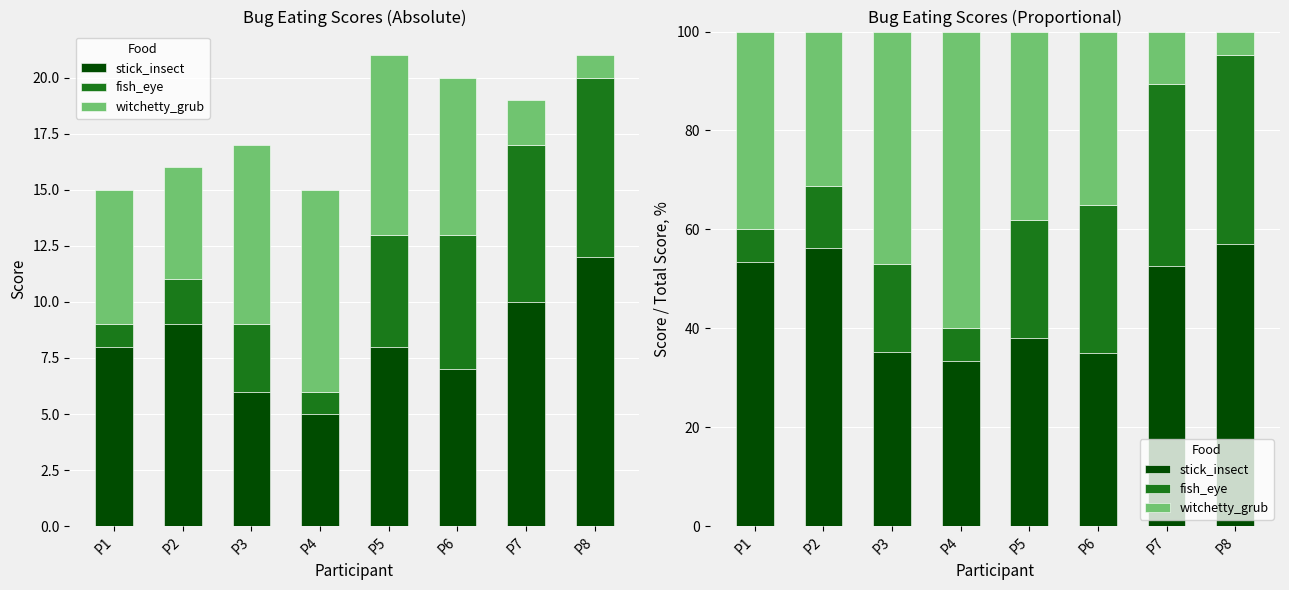

Count the number of data series in this chart.

3